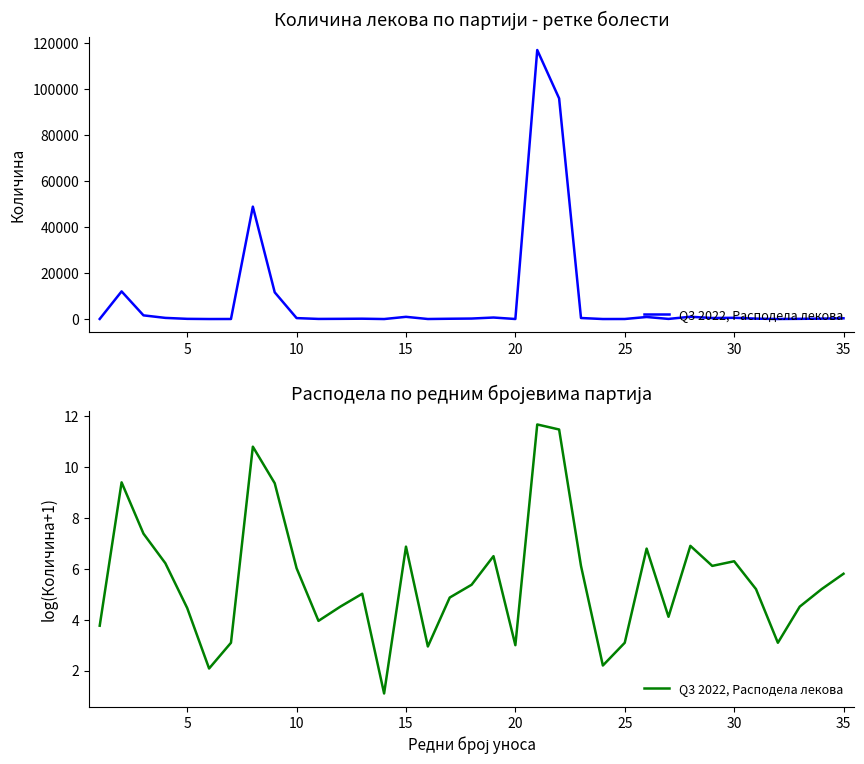

What is the smallest value displayed?

1.1